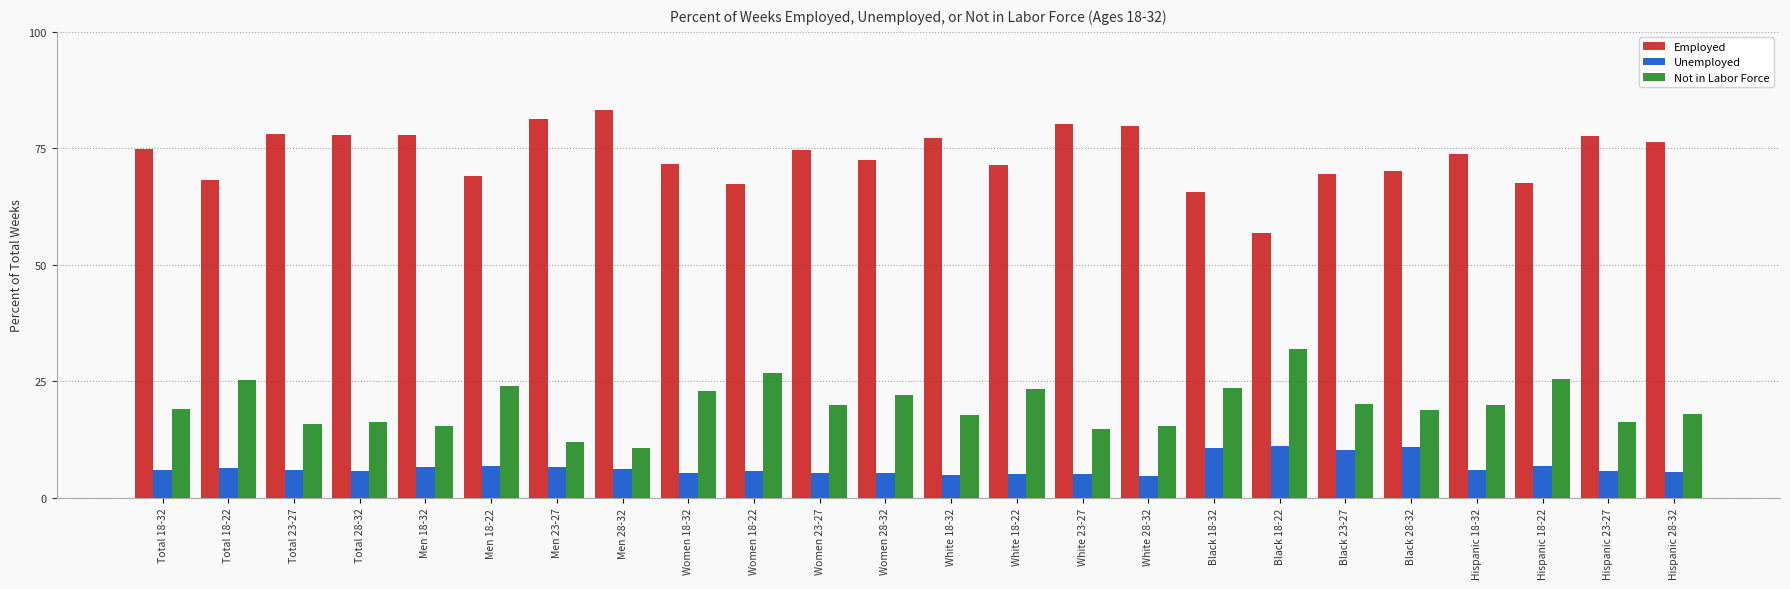

Are the bars grouped side by side (vs. stacked)?

Yes